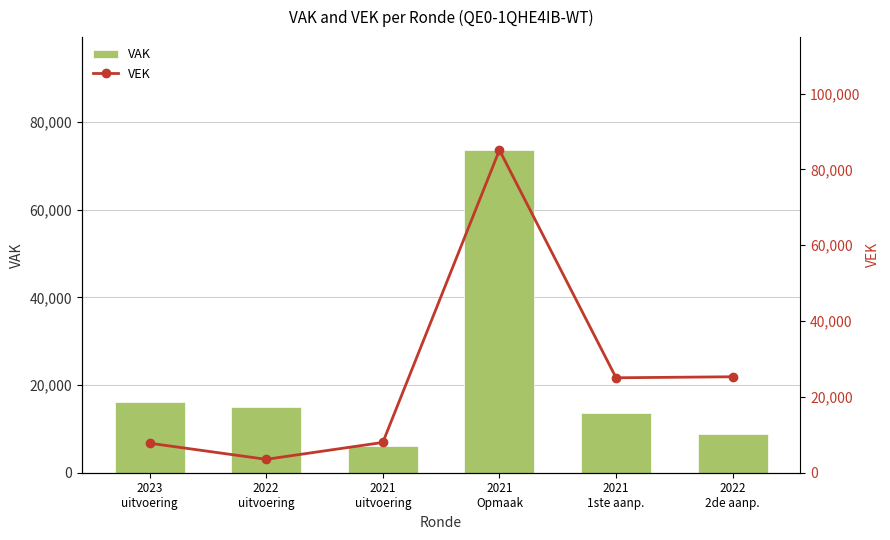

Count the number of data series in this chart.

2